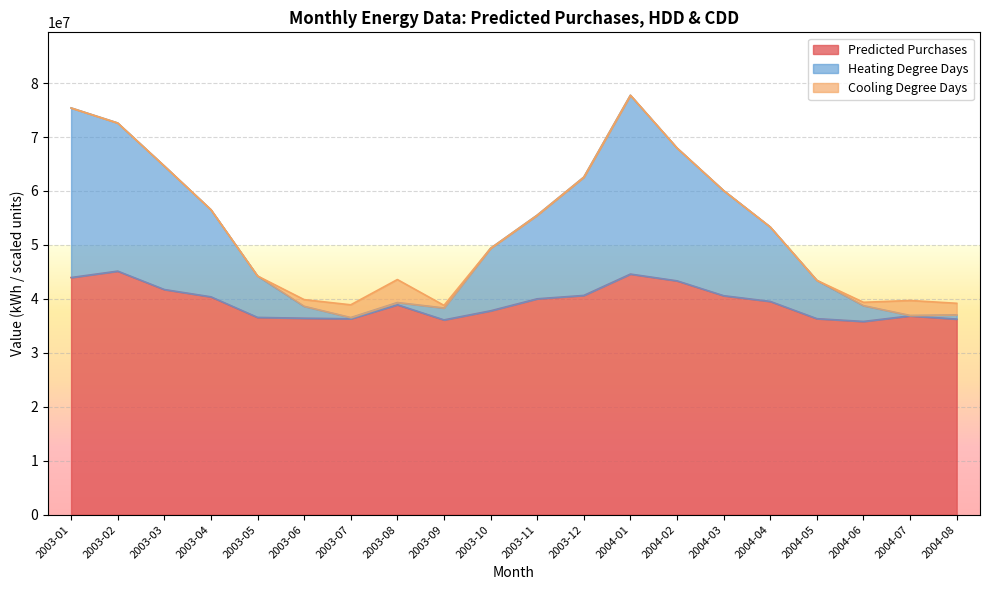

How many lines are shown in the chart?

3